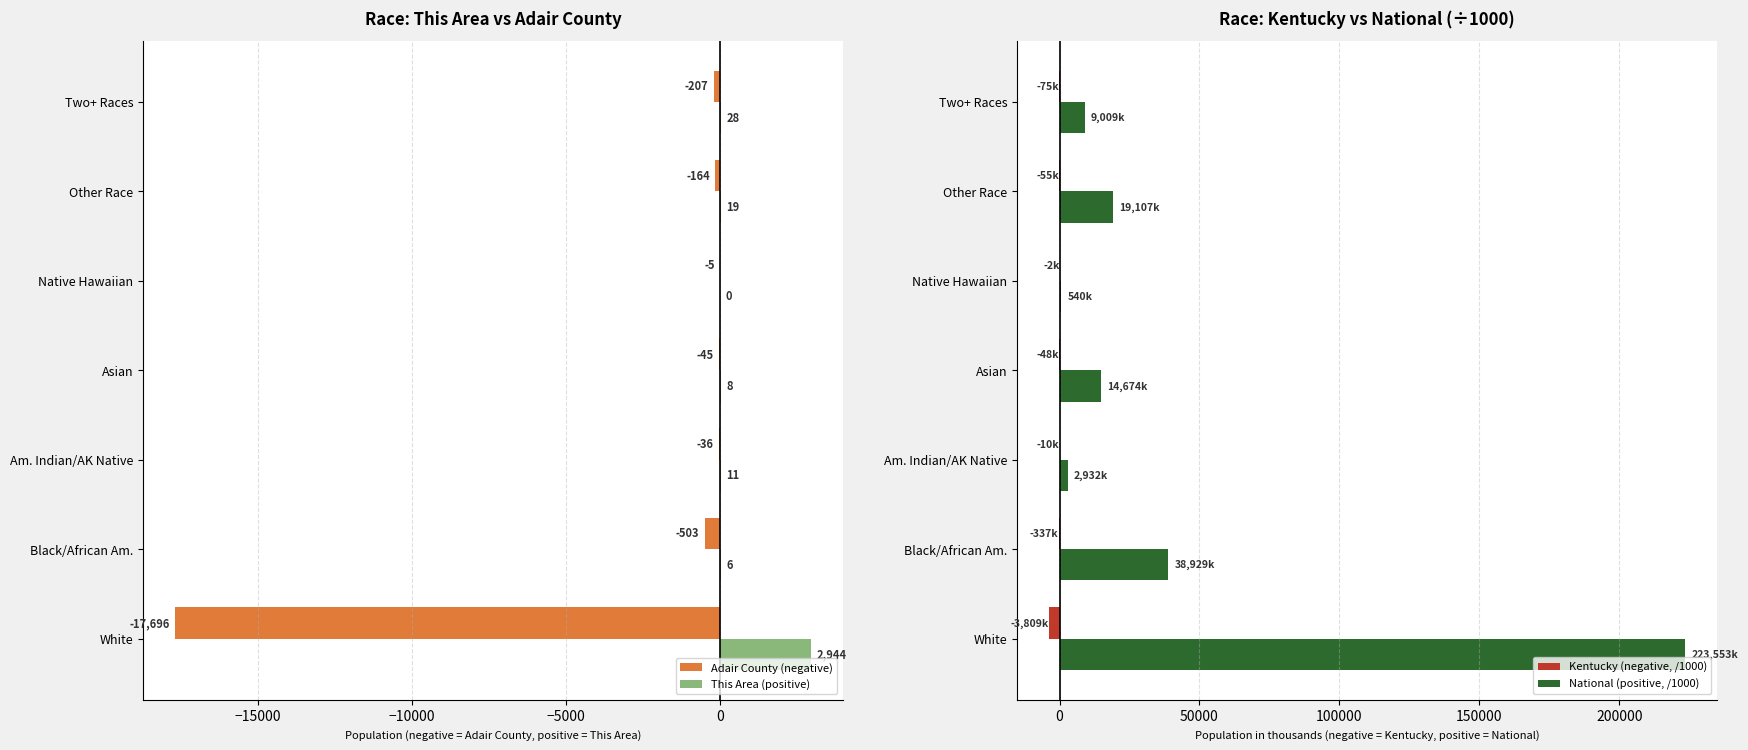

Is it true that National (positive, /1000) equals 9009.1 at Two+ Races?

True